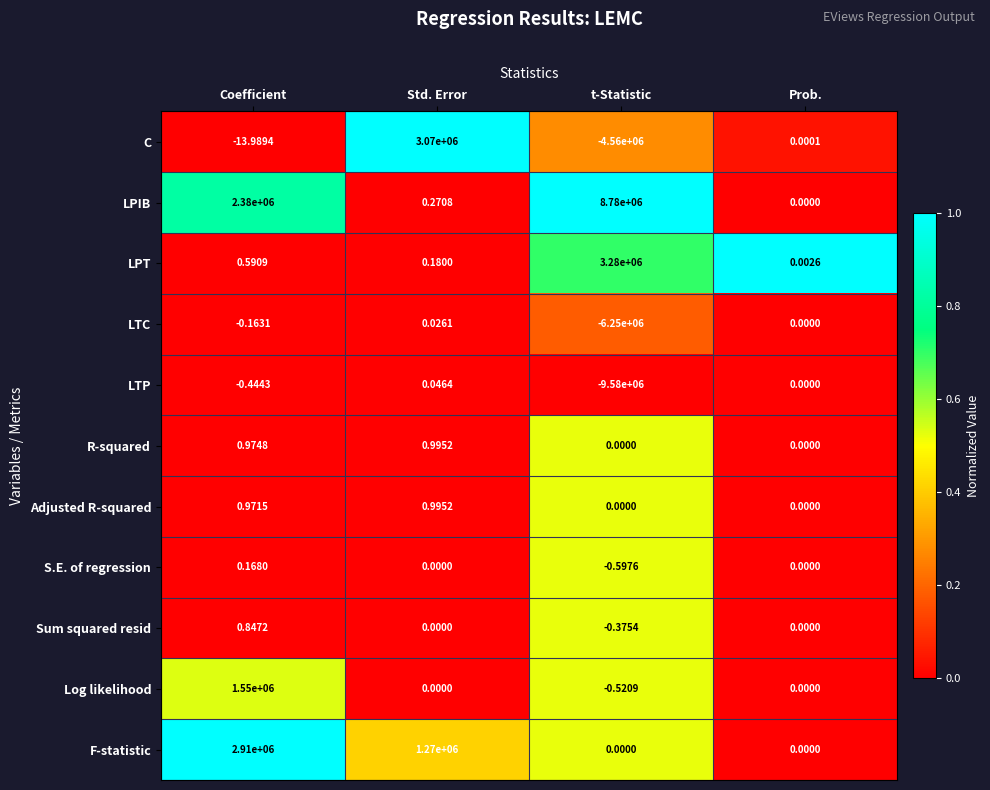

List the labels in order of LPT value, smallest first.

Prob., Std. Error, Coefficient, t-Statistic